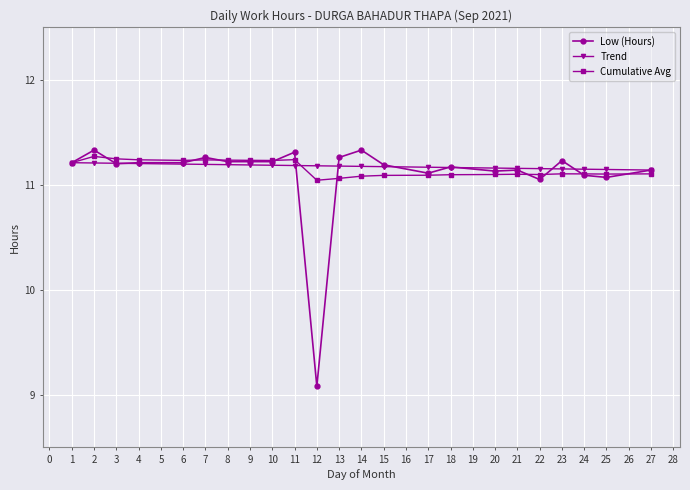

Which category has the lowest value across all series?

12